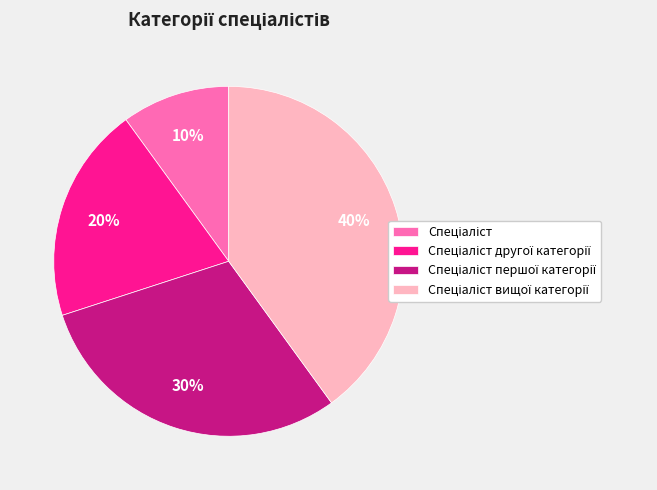

To the nearest percent, what is the difference between the largest and smallest slice percentages?

30%